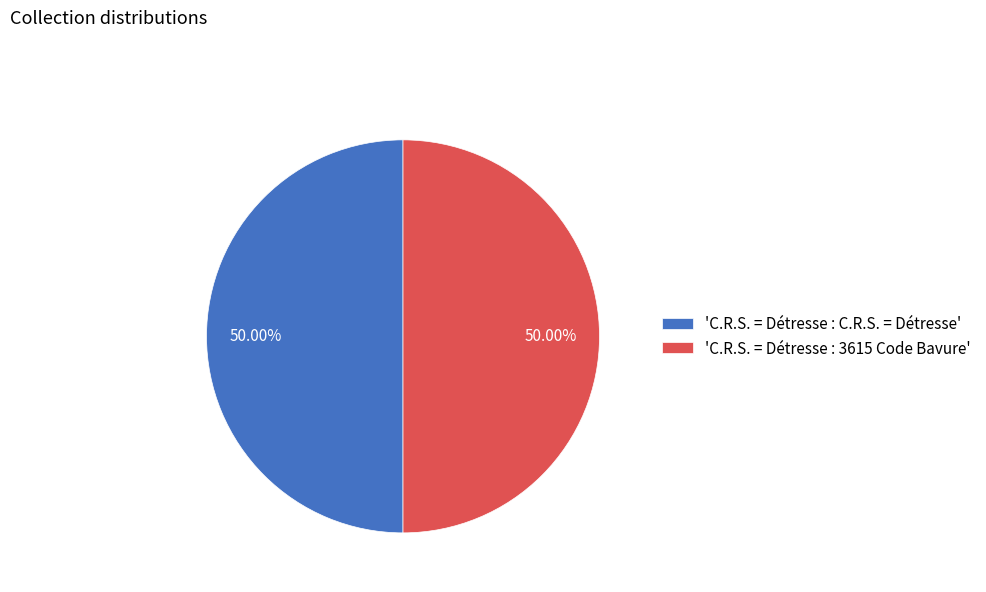

Approximately how many times larger is the value at 'C.R.S. = Détresse : C.R.S. = Détresse' compared to 'C.R.S. = Détresse : 3615 Code Bavure'?

1.0